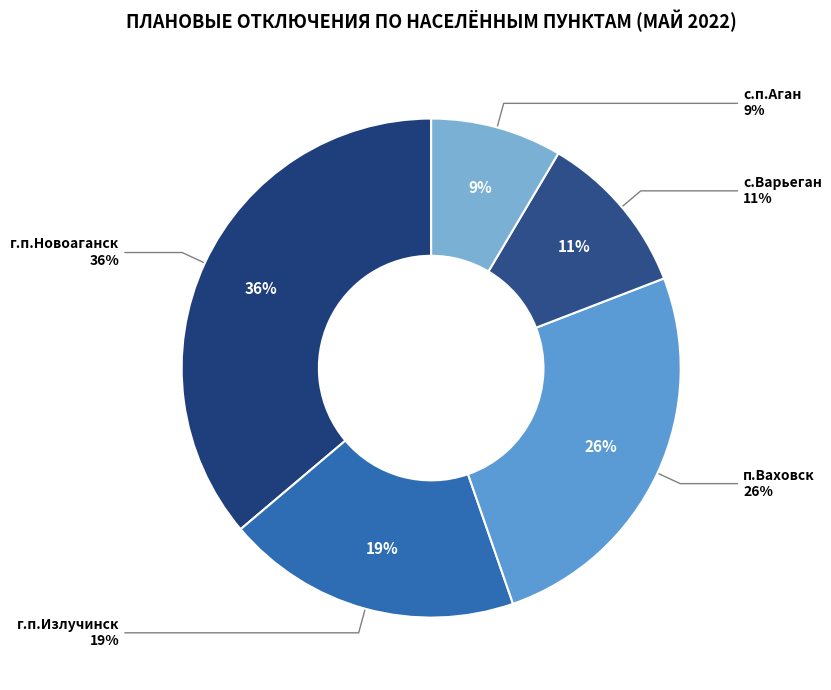

To the nearest percent, what is the average slice percentage?

20%